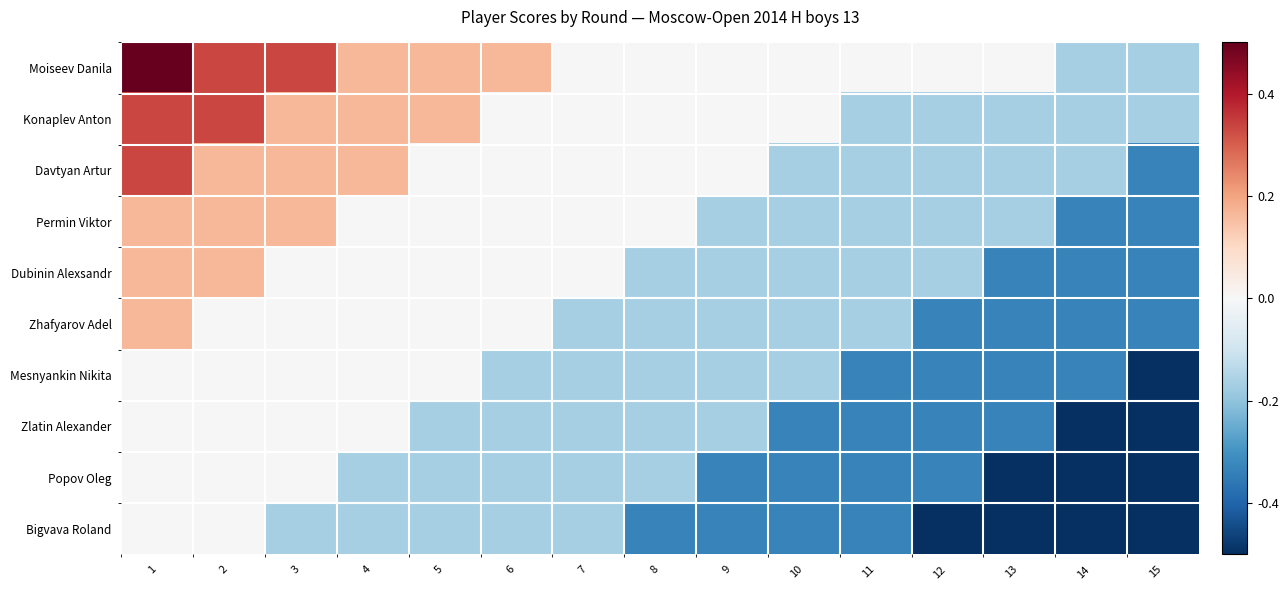

Reading left to right, transcribe all the data shown in this chart.

Moiseev Danila: 1=0.5	2=0.3	3=0.3	4=0.2	5=0.2	6=0.2	7=0.0	8=0.0	9=0.0	10=0.0	11=0.0	12=0.0	13=0.0	14=-0.2	15=-0.2
Konaplev Anton: 1=0.3	2=0.3	3=0.2	4=0.2	5=0.2	6=0.0	7=0.0	8=0.0	9=0.0	10=0.0	11=-0.2	12=-0.2	13=-0.2	14=-0.2	15=-0.2
Davtyan Artur: 1=0.3	2=0.2	3=0.2	4=0.2	5=0.0	6=0.0	7=0.0	8=0.0	9=0.0	10=-0.2	11=-0.2	12=-0.2	13=-0.2	14=-0.2	15=-0.3
Permin Viktor: 1=0.2	2=0.2	3=0.2	4=0.0	5=0.0	6=0.0	7=0.0	8=0.0	9=-0.2	10=-0.2	11=-0.2	12=-0.2	13=-0.2	14=-0.3	15=-0.3
Dubinin Alexsandr: 1=0.2	2=0.2	3=0.0	4=0.0	5=0.0	6=0.0	7=0.0	8=-0.2	9=-0.2	10=-0.2	11=-0.2	12=-0.2	13=-0.3	14=-0.3	15=-0.3
Zhafyarov Adel: 1=0.2	2=0.0	3=0.0	4=0.0	5=0.0	6=0.0	7=-0.2	8=-0.2	9=-0.2	10=-0.2	11=-0.2	12=-0.3	13=-0.3	14=-0.3	15=-0.3
Mesnyankin Nikita: 1=0.0	2=0.0	3=0.0	4=0.0	5=0.0	6=-0.2	7=-0.2	8=-0.2	9=-0.2	10=-0.2	11=-0.3	12=-0.3	13=-0.3	14=-0.3	15=-0.5
Zlatin Alexander: 1=0.0	2=0.0	3=0.0	4=0.0	5=-0.2	6=-0.2	7=-0.2	8=-0.2	9=-0.2	10=-0.3	11=-0.3	12=-0.3	13=-0.3	14=-0.5	15=-0.5
Popov Oleg: 1=0.0	2=0.0	3=0.0	4=-0.2	5=-0.2	6=-0.2	7=-0.2	8=-0.2	9=-0.3	10=-0.3	11=-0.3	12=-0.3	13=-0.5	14=-0.5	15=-0.5
Bigvava Roland: 1=0.0	2=0.0	3=-0.2	4=-0.2	5=-0.2	6=-0.2	7=-0.2	8=-0.3	9=-0.3	10=-0.3	11=-0.3	12=-0.5	13=-0.5	14=-0.5	15=-0.5